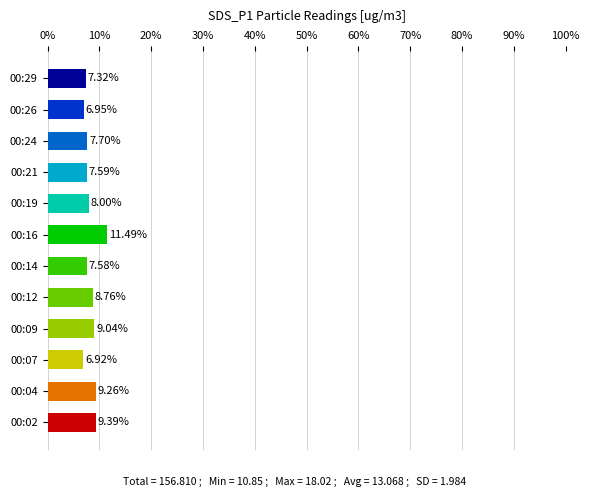

Are the bars horizontal?

Yes